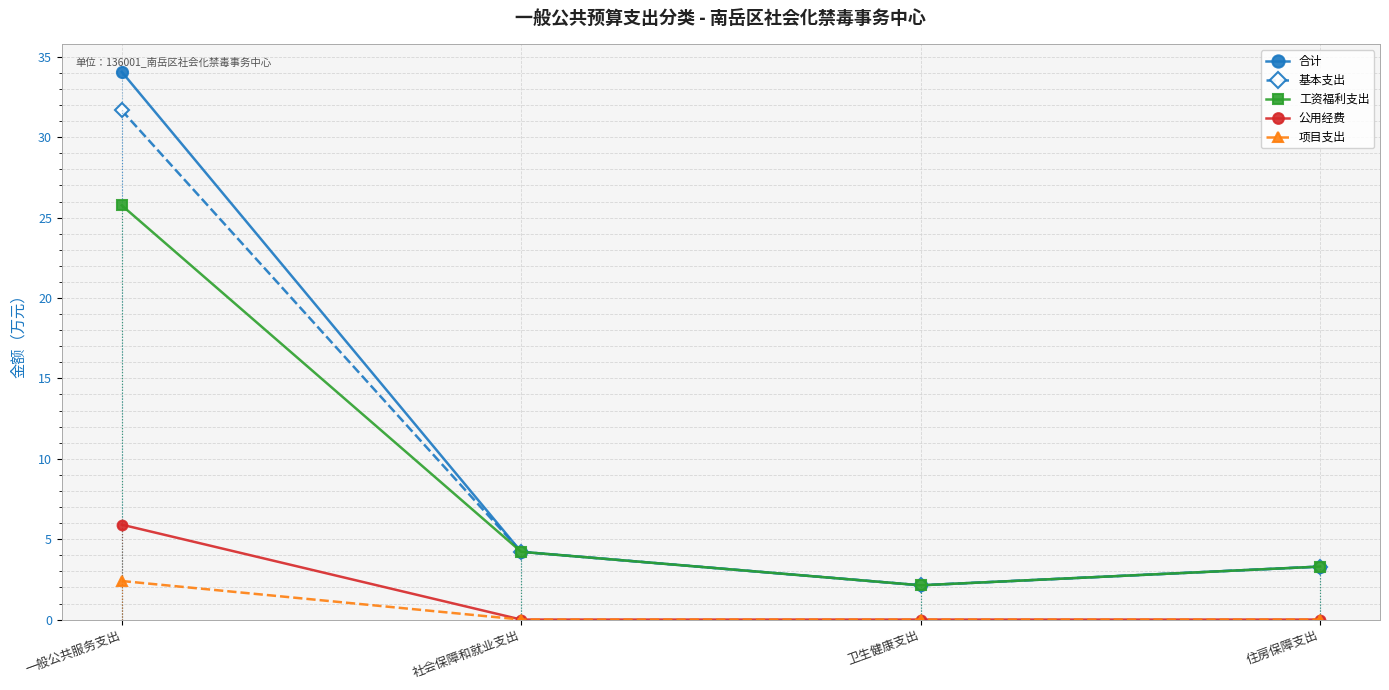

Which category has the lowest value in the 合计 series?

卫生健康支出